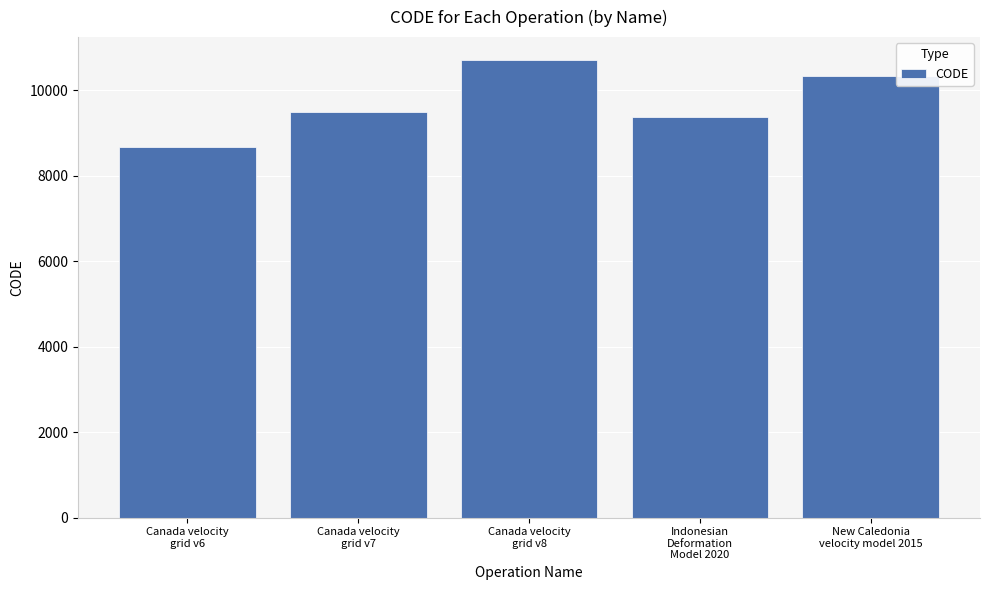

Reading left to right, extract all data points from this chart.

8676	9483	10707	9375	10323